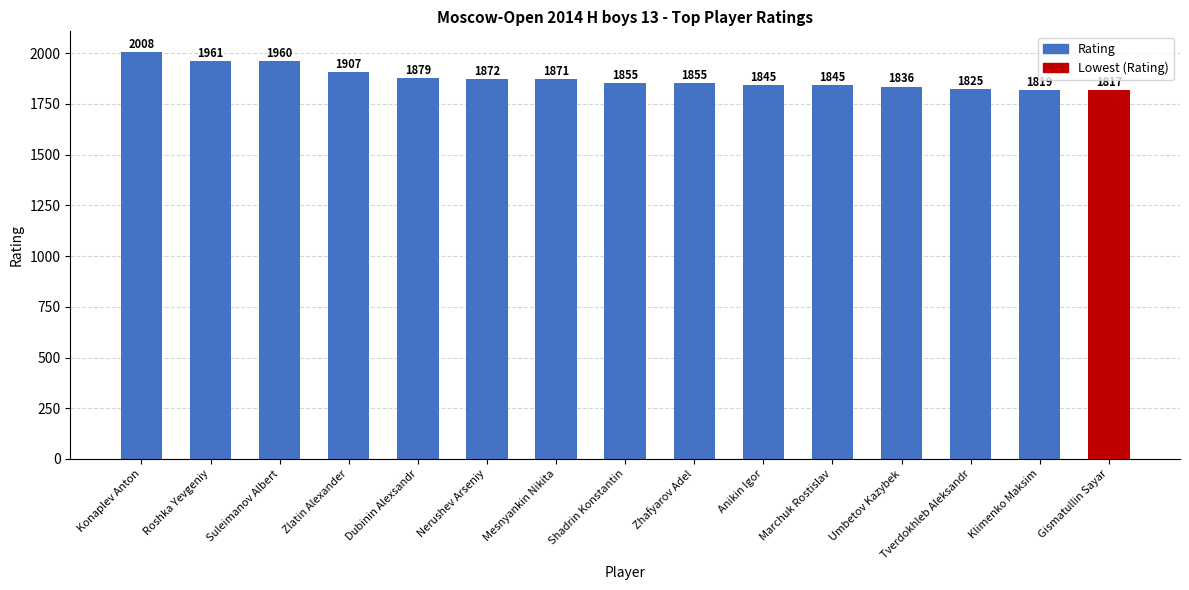

What is the average value?

1877